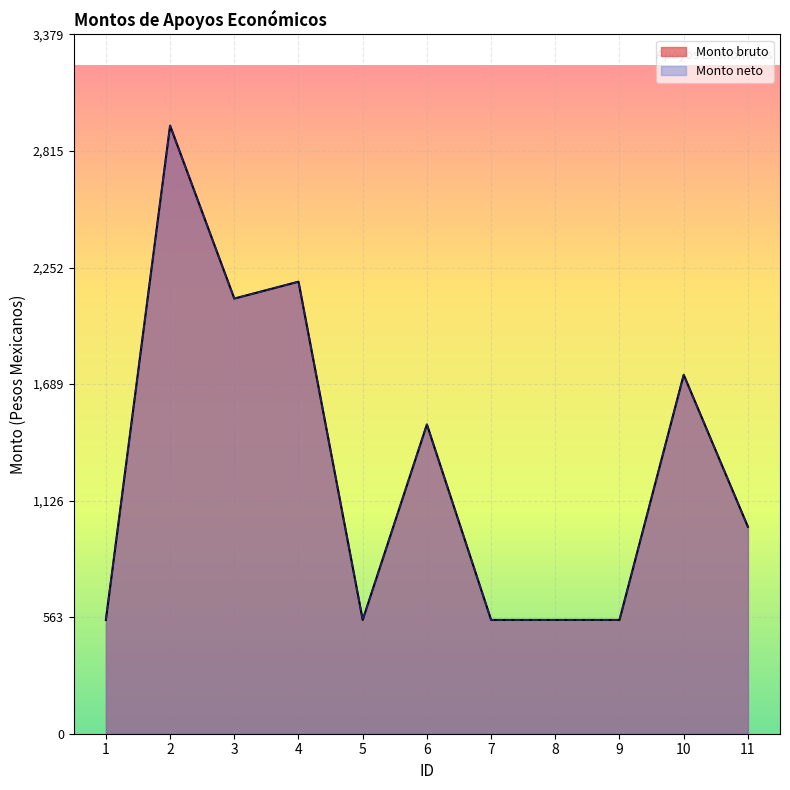

In Monto bruto, how many points are lower than both neighbors (excluding endpoints)?

2